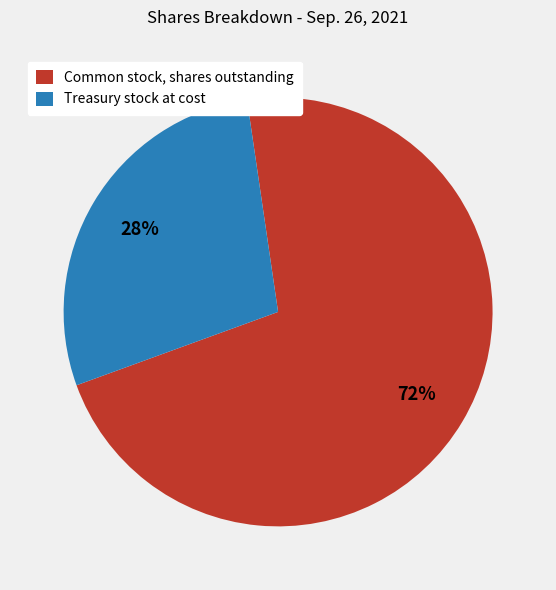

Which slice is the largest?

Common stock, shares outstanding